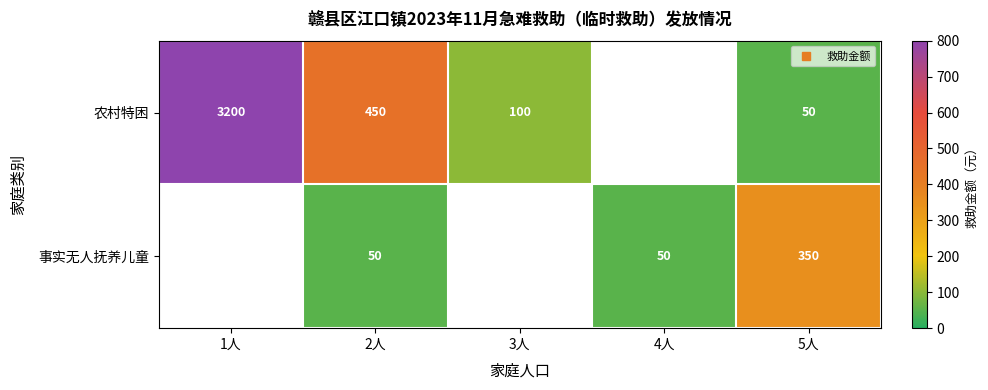

Which has a higher value, 1人 or 5人?

1人